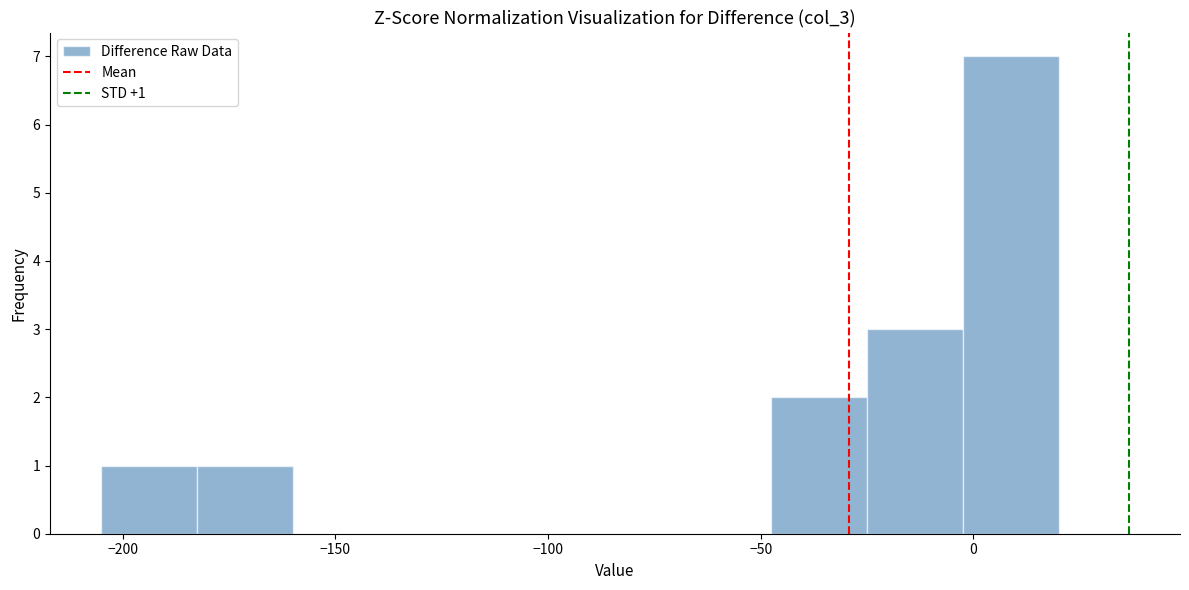

Which range on the x-axis has the tallest bar?

-2.5 to 20.0